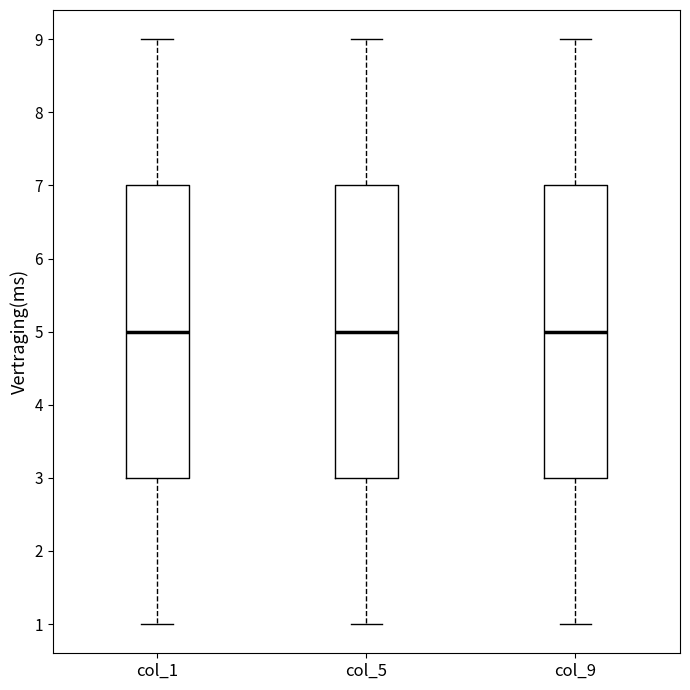

Where is the upper edge of the box for col_1 on the y-axis? The values are not printed on the chart, so give them approximately, as read against the axis.

7